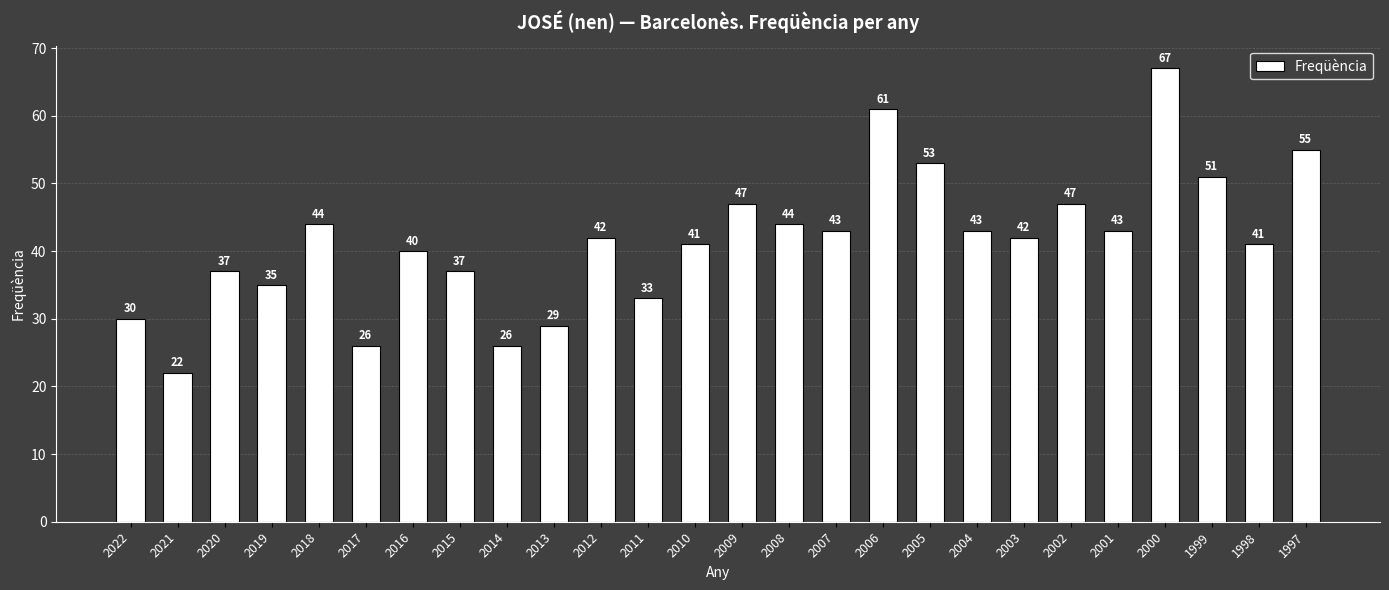

Reading right to left, transcribe all the data shown in this chart.

55	41	51	67	43	47	42	43	53	61	43	44	47	41	33	42	29	26	37	40	26	44	35	37	22	30